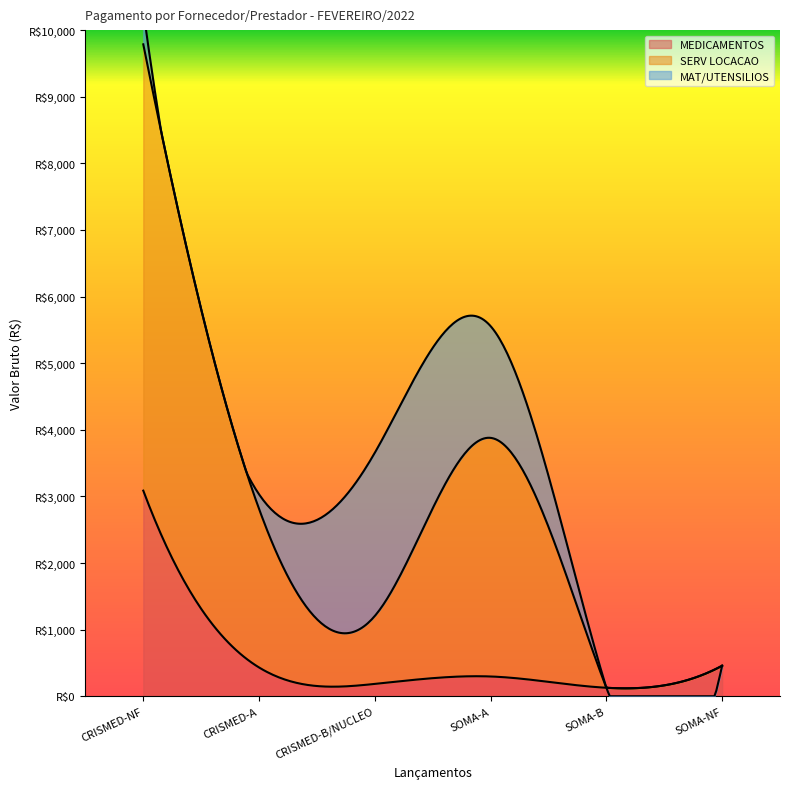

Reading right to left, extract all data points from this chart.

MEDICAMENTOS: 458.0	127.2	296.8	185.2	432.1	3086.4
SERV LOCACAO: 0.0	0.0	3582.1	1020.0	2380.0	6700.0
MAT/UTENSILIOS: 0.0	0.0	1677.2	2450.0	219.3	511.6